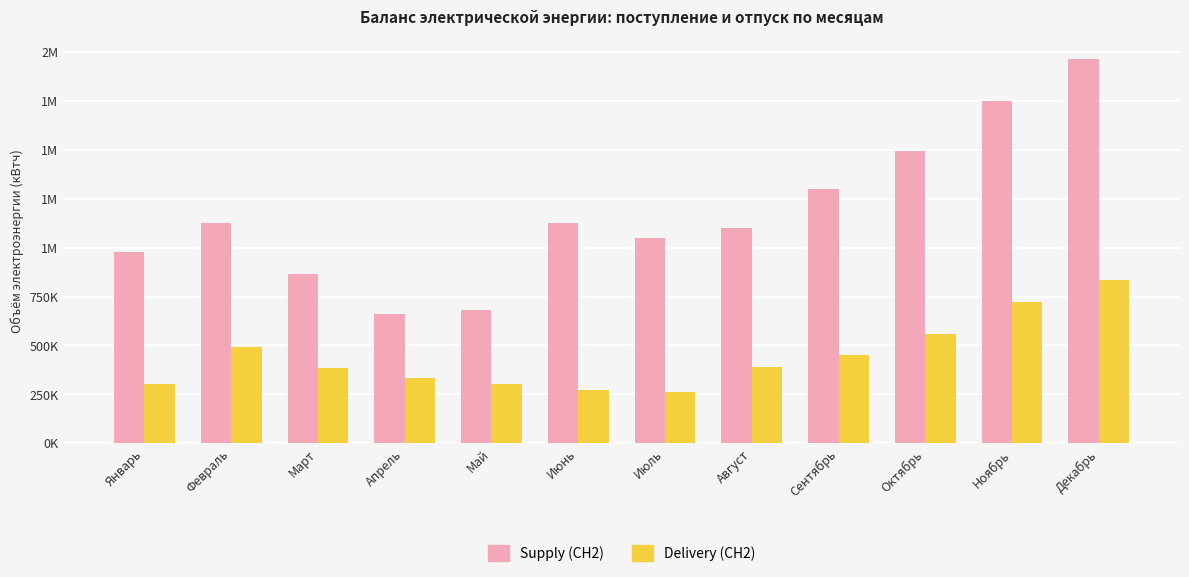

Reading right to left, extract all data points from this chart.

Supply (СН2): 1967202	1752606	1497120	1302095	1098831	1047606	1126842	679729	661006	867384	1128024	980064
Delivery (СН2): 835875	721137	559409	448911	387649	262190	272250	305226	331471	382205	490232	304170